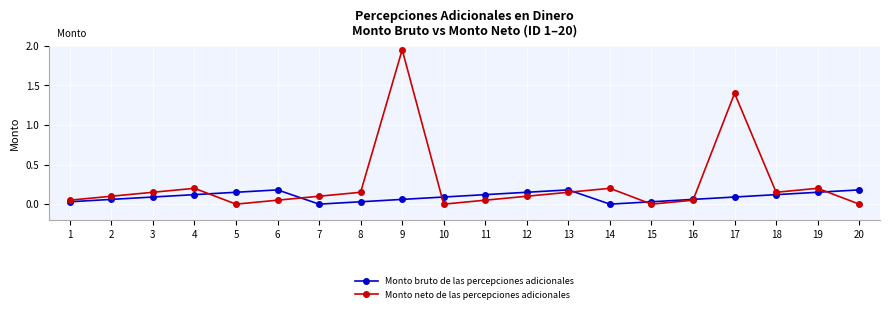

How many times do Monto bruto de las percepciones adicionales and Monto neto de las percepciones adicionales cross each other?

7